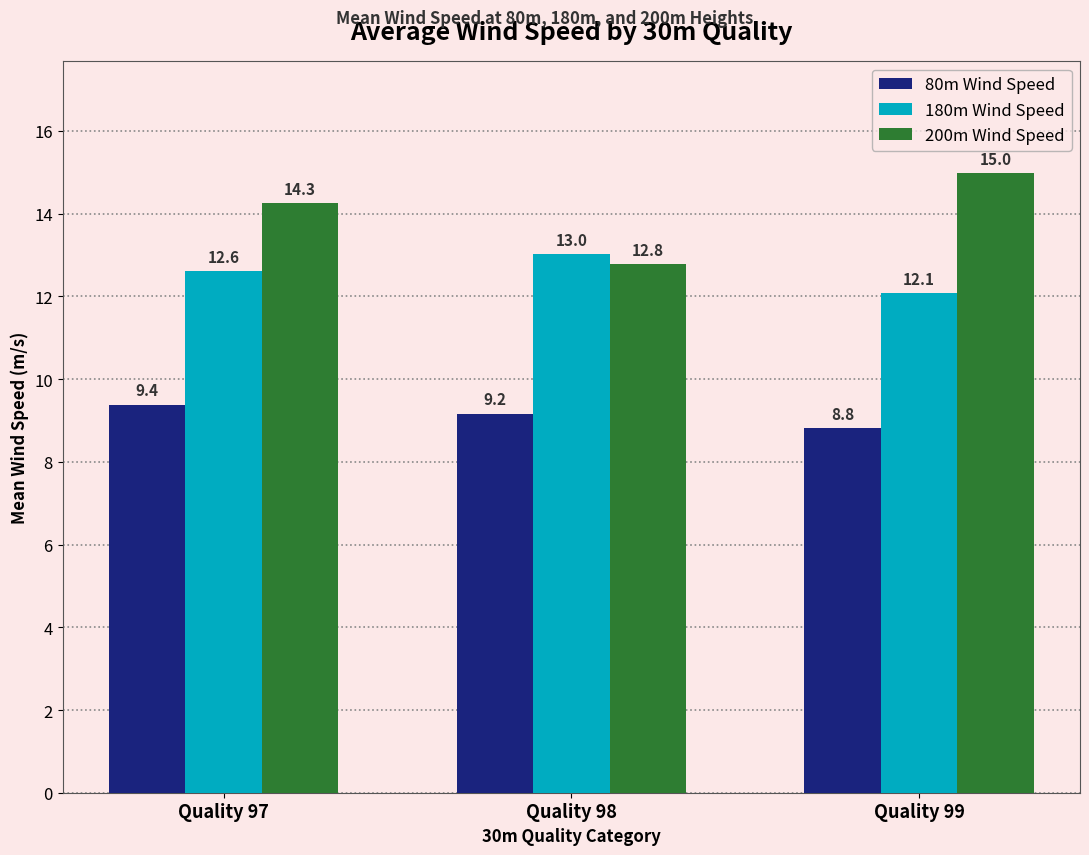

How many groups of bars are there?

3